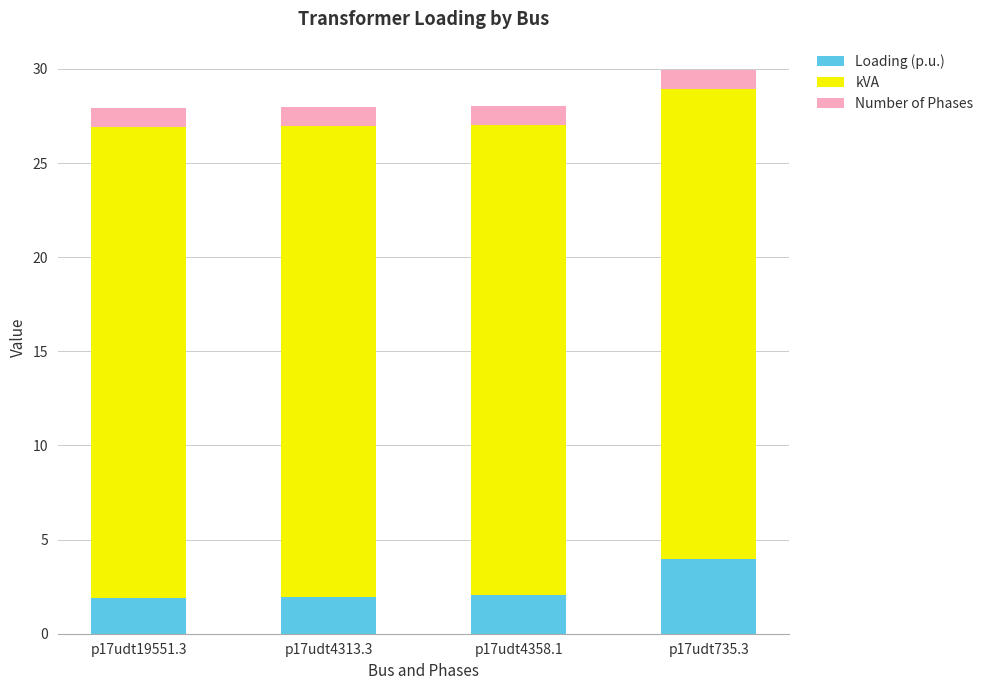

How many bars are there in total?

4